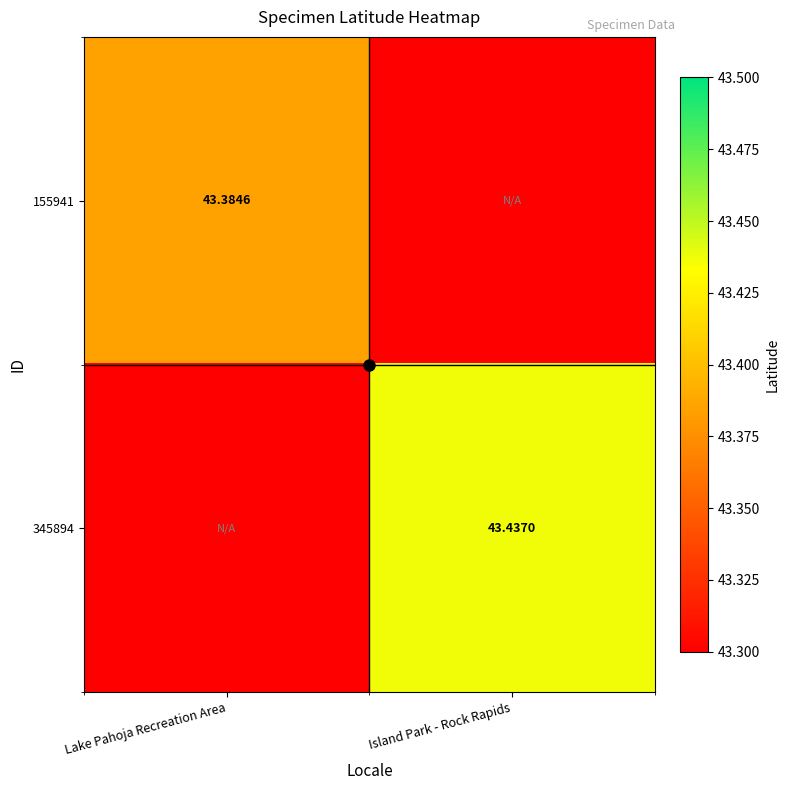

At Island Park - Rock Rapids, list the series in order from largest to smallest.

345894, 155941